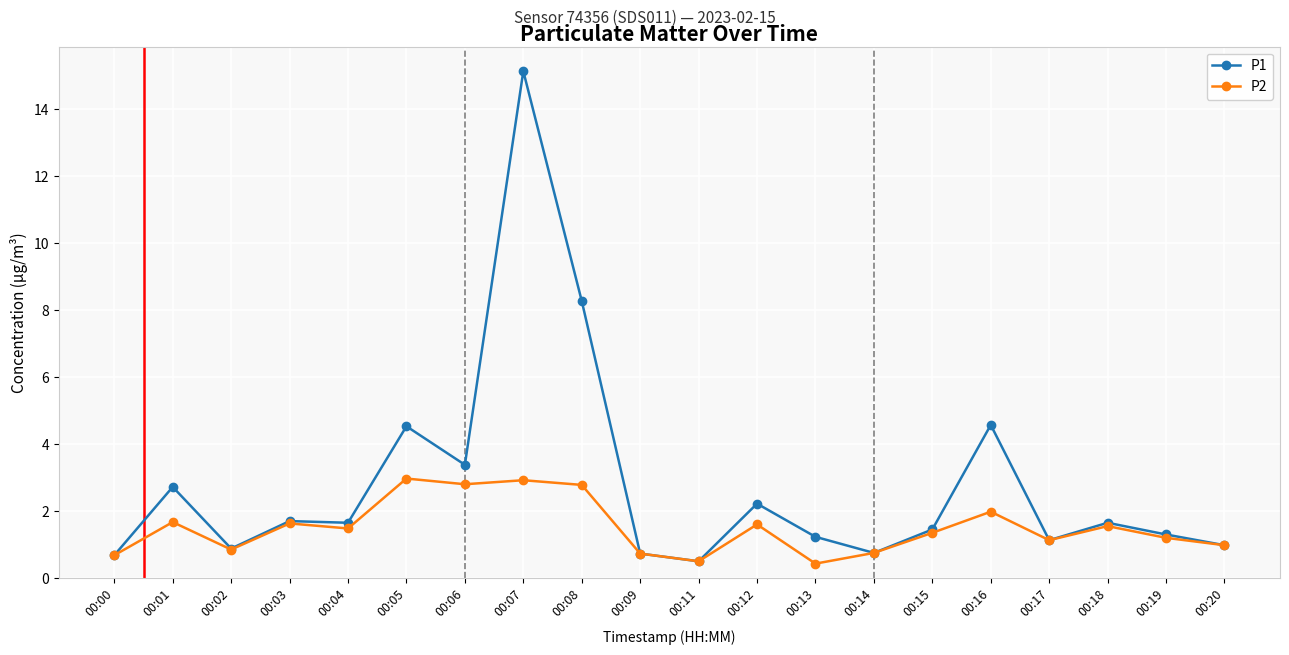

What is the value of the P2 point at the 17th from the left?

1.1